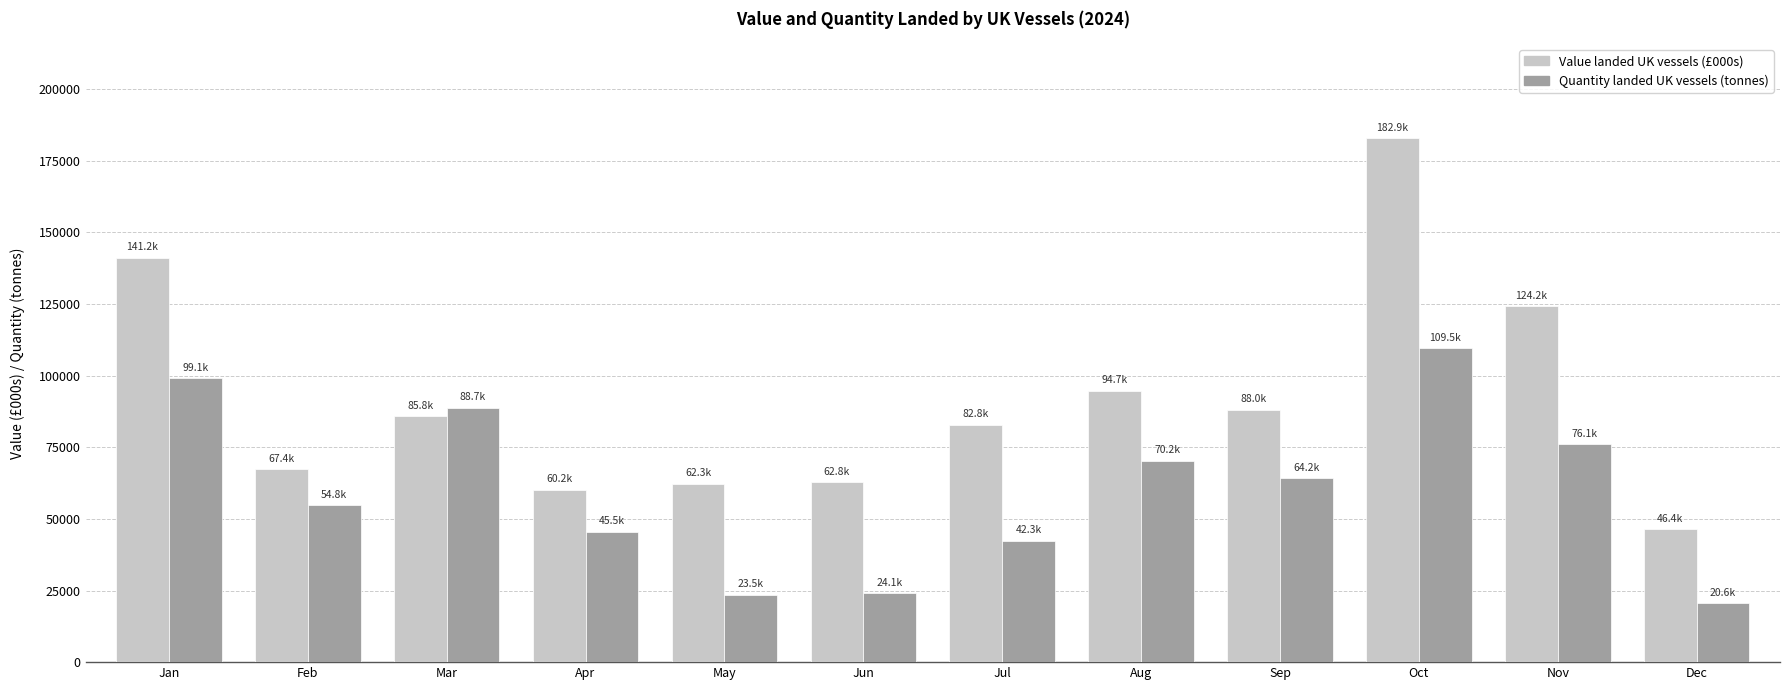

At which label does Value landed UK vessels (£000s) reach its peak?

Oct